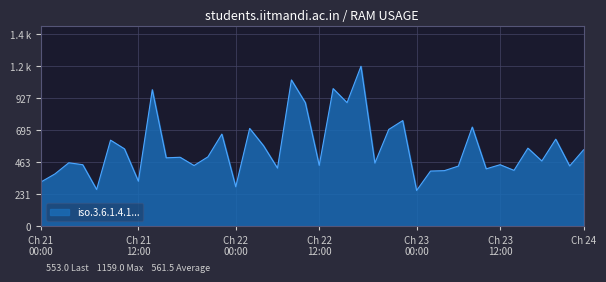

True or false: there are more than 0 points higher than both neighbors.

True